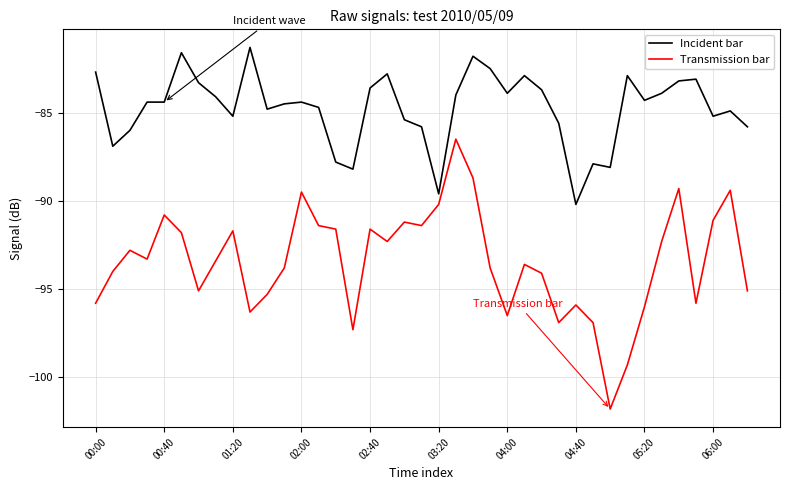

How many distinct data groups are displayed?

2